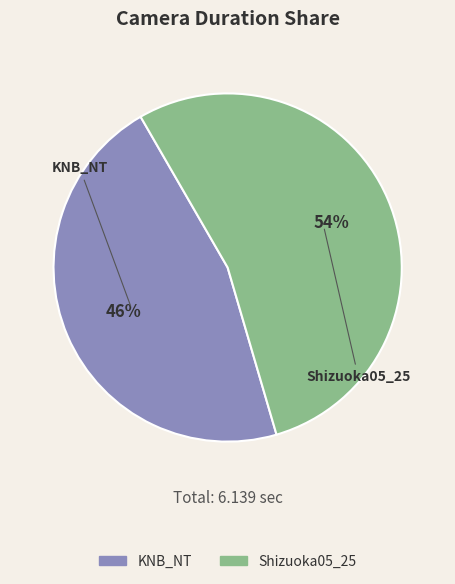

What is the ratio of the value at KNB_NT to the value at Shizuoka05_25?

0.9